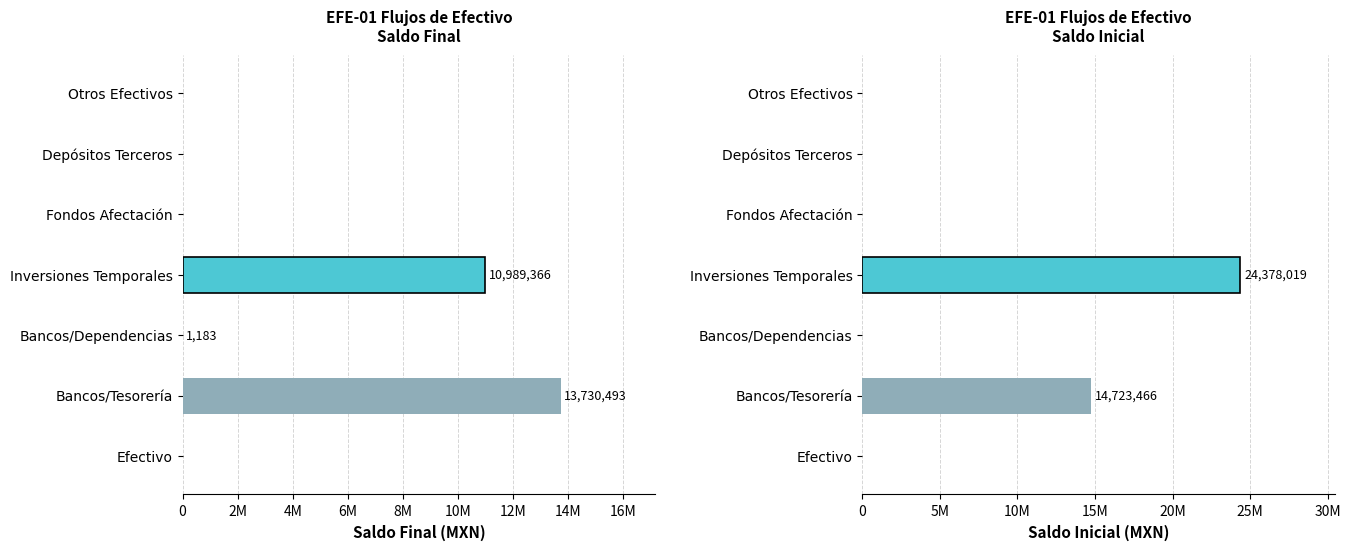

Which series has the widest spread of values?

Saldo Inicial